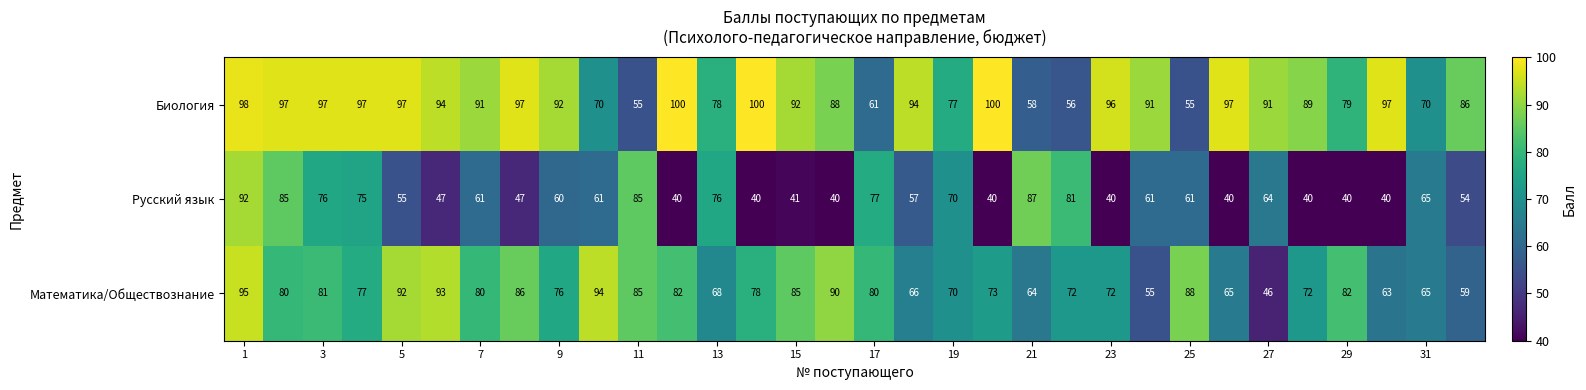

Which series has the largest range (max minus min)?

Русский язык